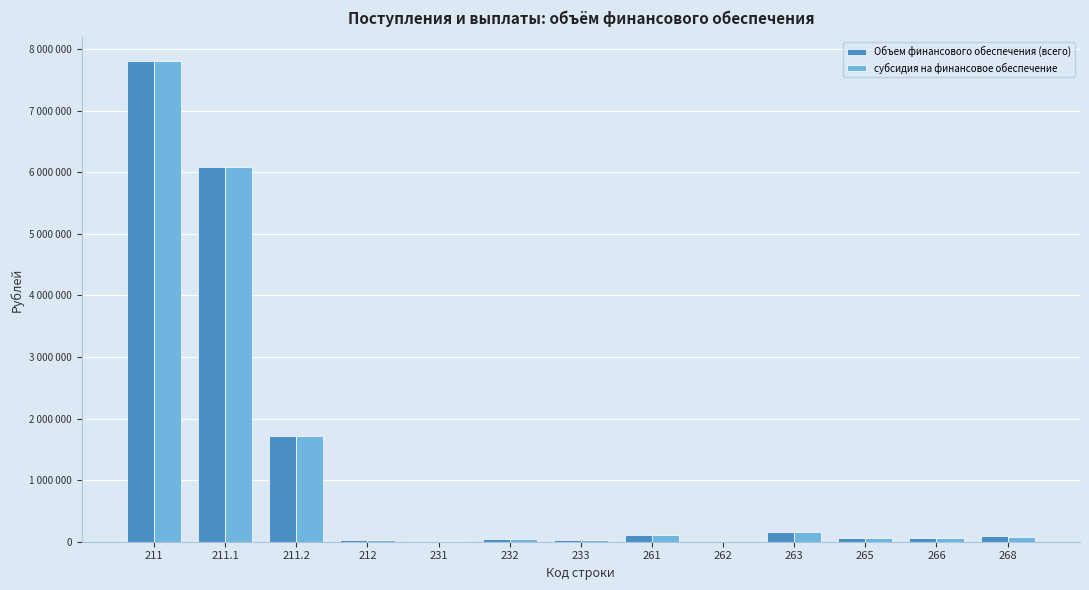

What are all the series names shown in the legend?

Объем финансового обеспечения (всего), субсидия на финансовое обеспечение